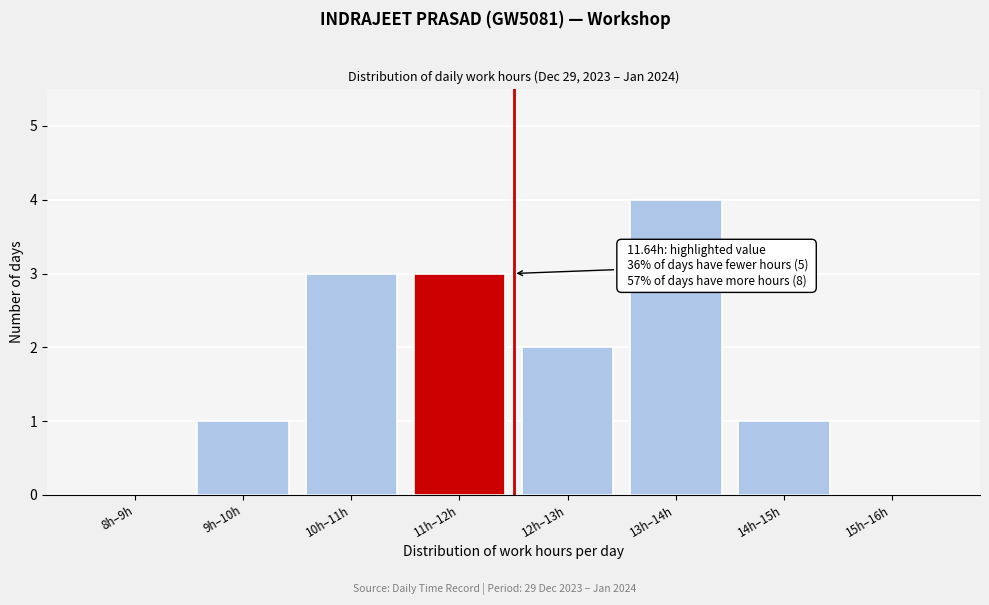

Reading left to right, transcribe all the data shown in this chart.

8h–9h=0	9h–10h=1	10h–11h=3	11h–12h=3	12h–13h=2	13h–14h=4	14h–15h=1	15h–16h=0